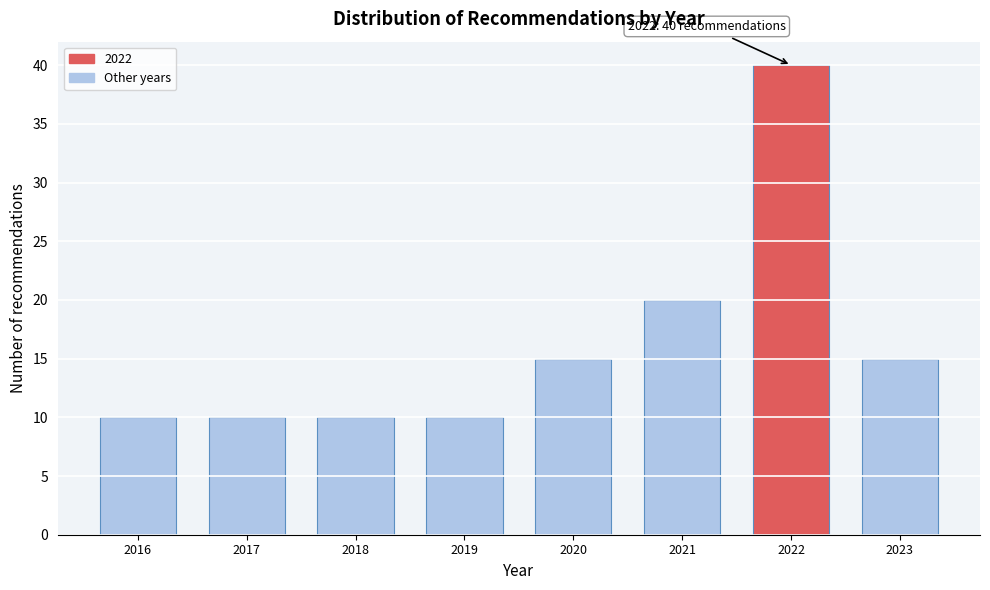

Reading right to left, extract all data points from this chart.

2023=15	2022=40	2021=20	2020=15	2019=10	2018=10	2017=10	2016=10